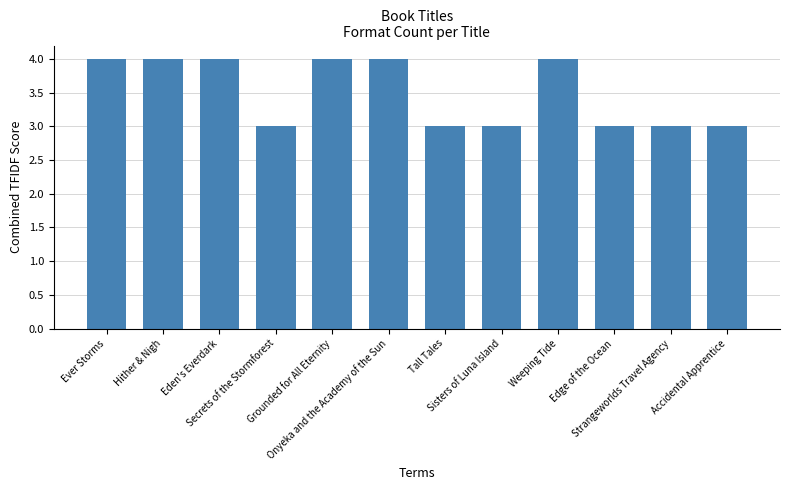

What is the smallest value displayed?

3